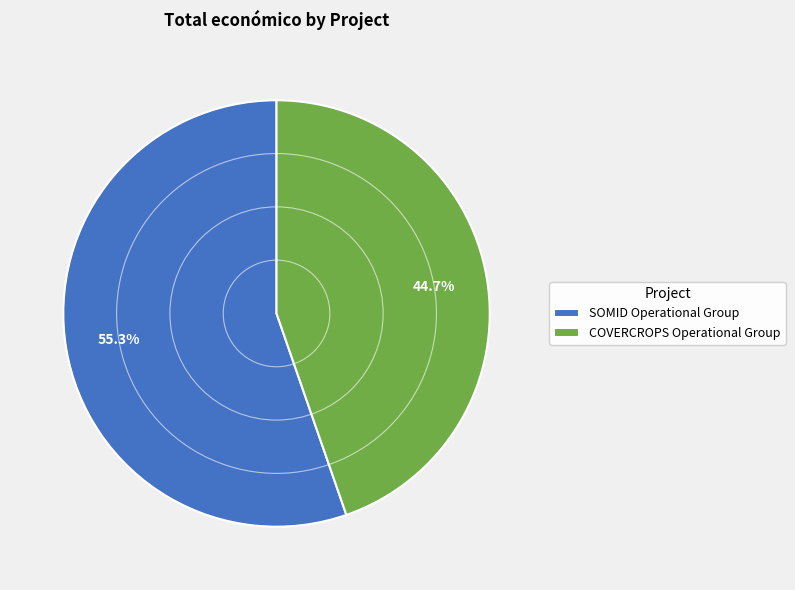

How many segments does this pie chart have?

2